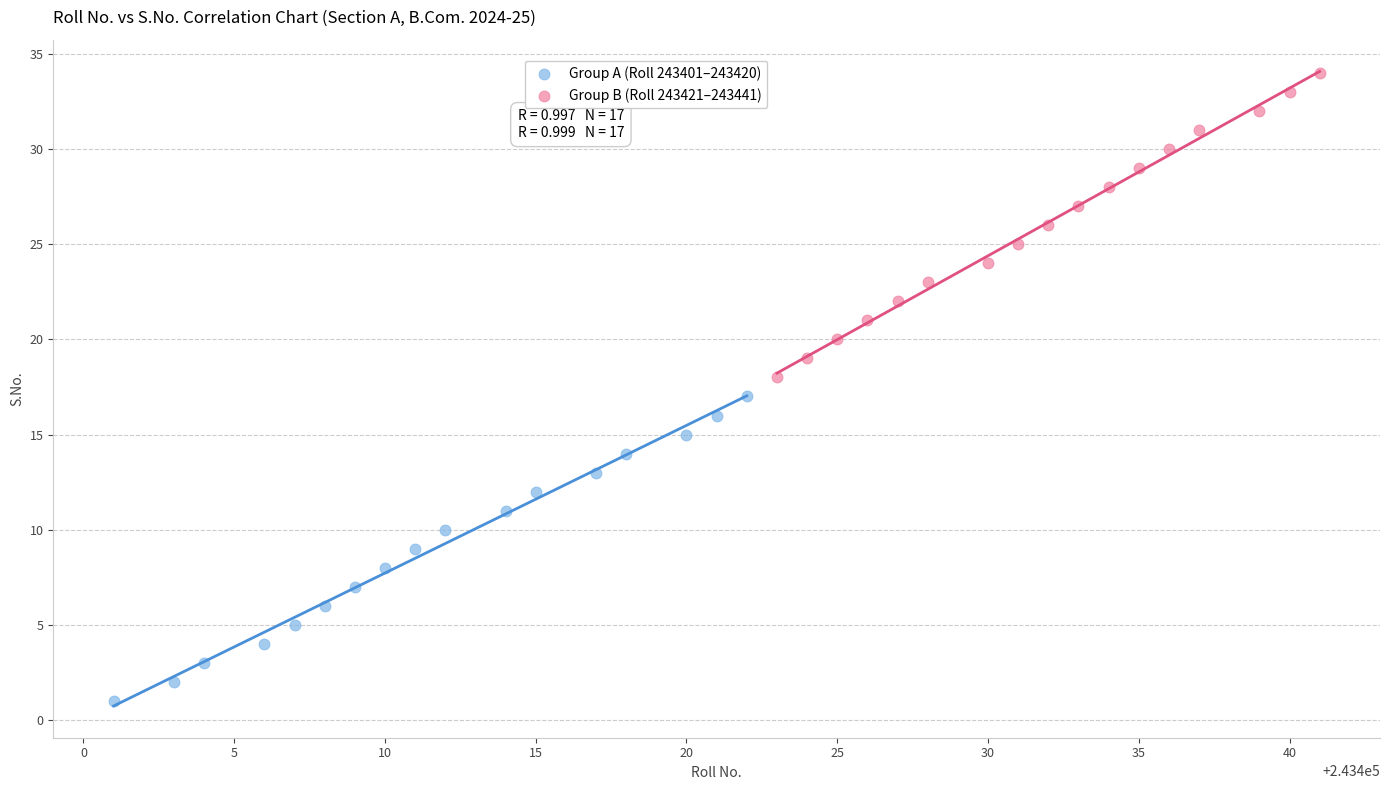

Which series contains the highest Y value?

Group B (Roll 243421–243441)